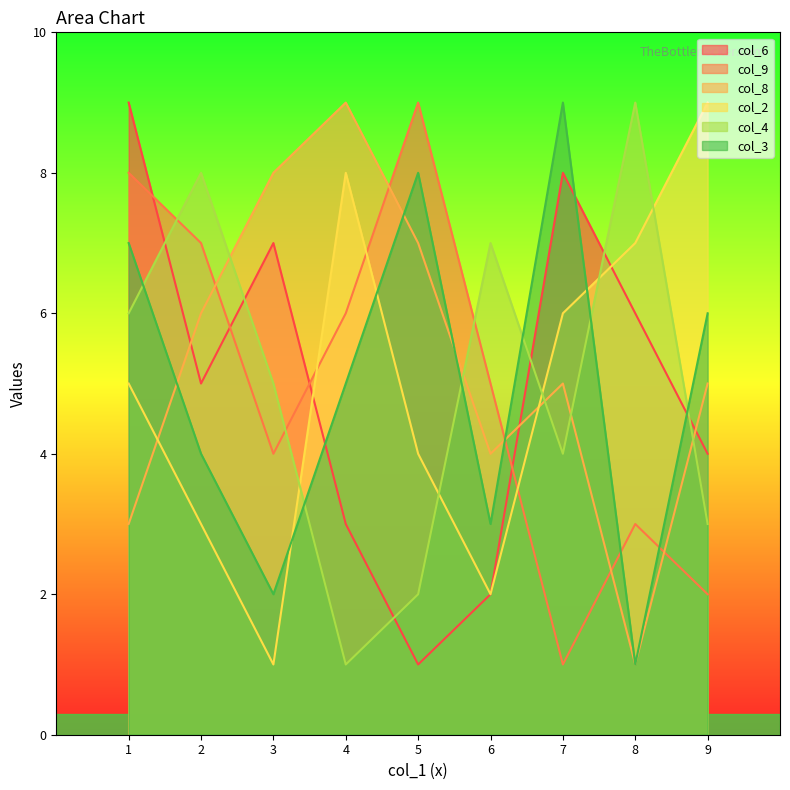

Where do col_8 and col_2 first cross each other?

1 and 2